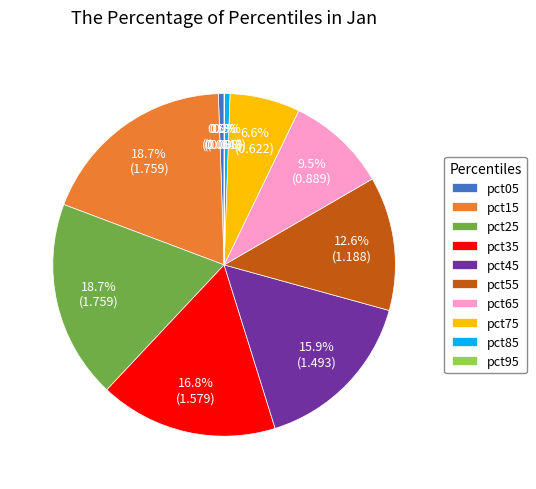

Combined, do pct85 and pct45 account for over 50%?

No